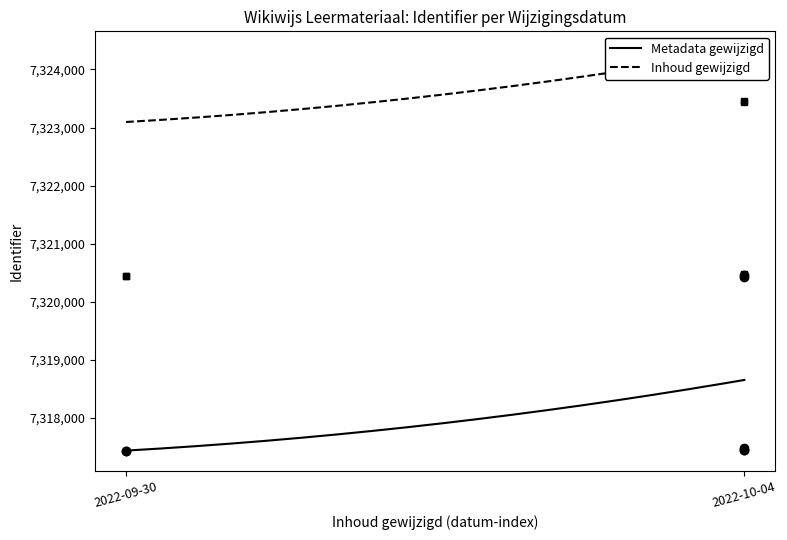

What is the label of the 7th point from the left?

2022-10-04